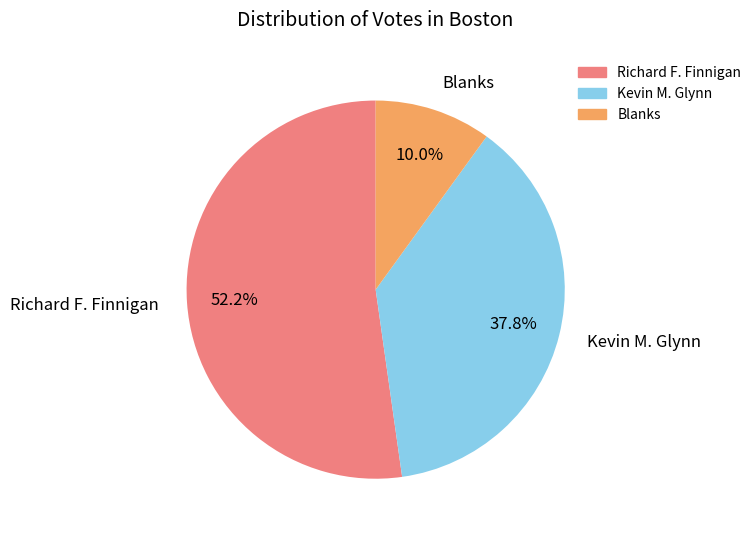

To the nearest percent, what percentage of the pie is Kevin M. Glynn?

38%